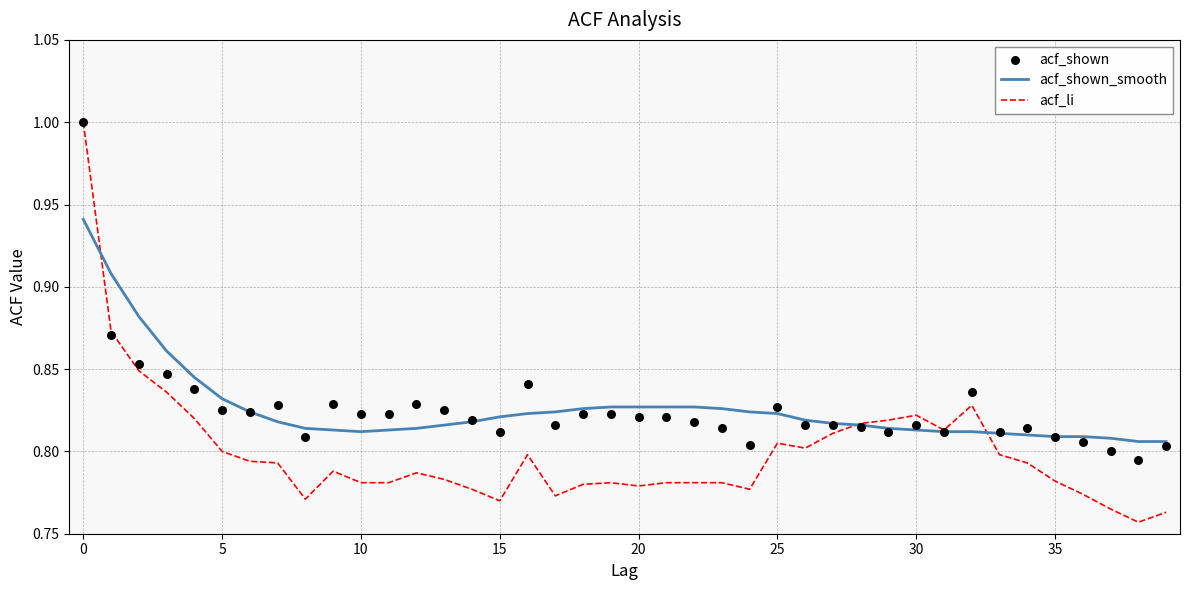

Which series has the widest spread of Y values?

acf_li